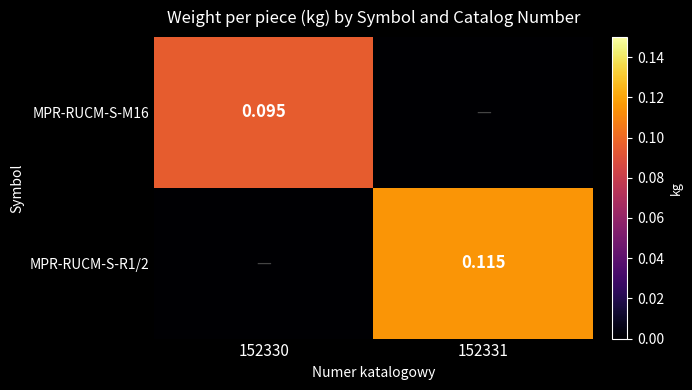

What is the average value of the MPR-RUCM-S-R1/2 series?

0.1